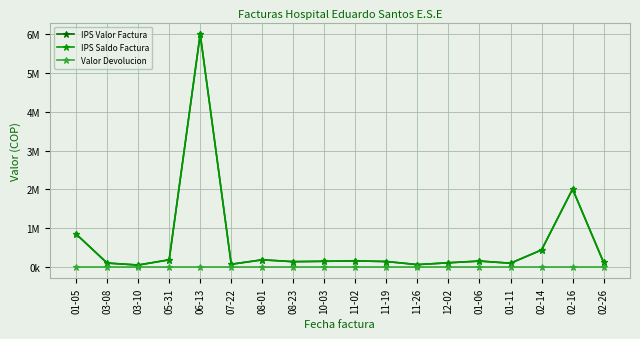

Where does the IPS Saldo Factura series first go above 140485?

01-05